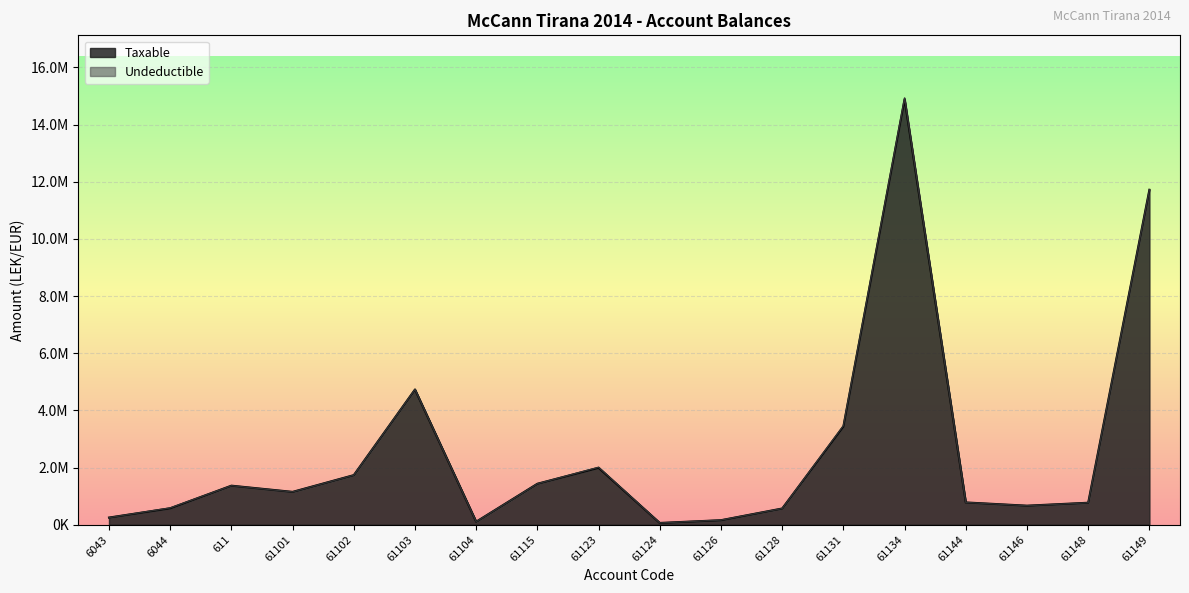

How many interior local valleys (lower than both neighbors) does the data have?

4